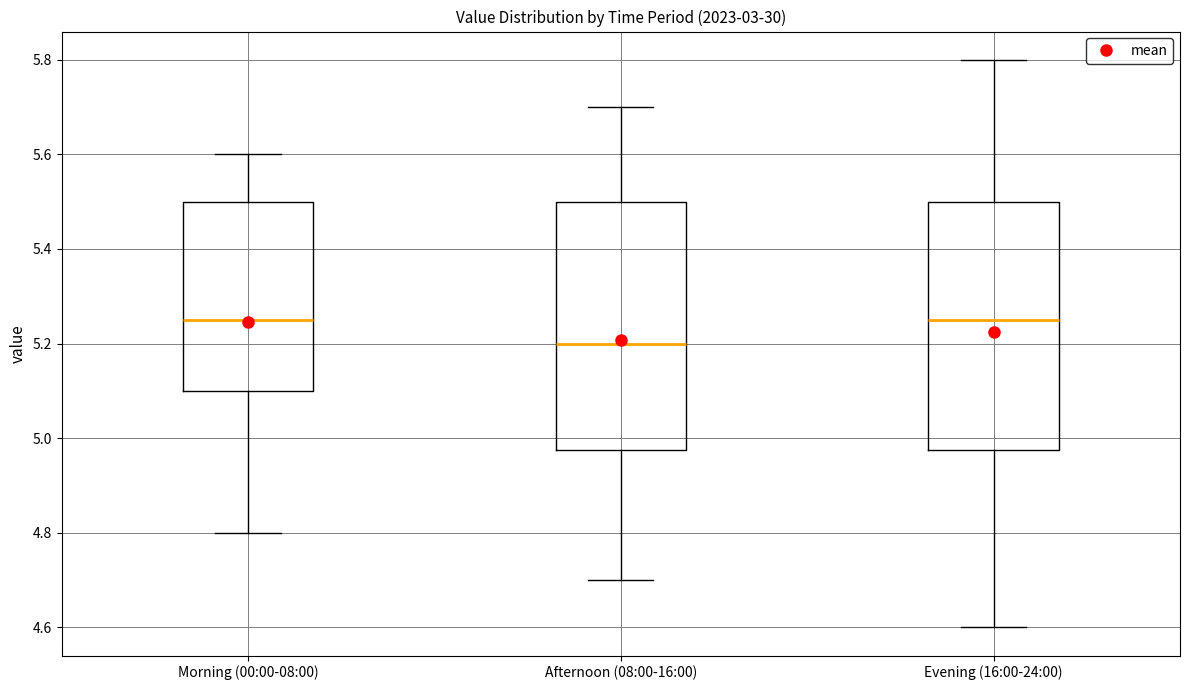

Reading left to right, read every box against the y-axis: the position of its median line, the range the box covers, and the ends of its whiskers. The values are not printed on the chart, so give them approximately, as read against the axis.

Morning (00:00-08:00): median 5.26, box 5.10 to 5.50, whiskers 4.80 to 5.60
Afternoon (08:00-16:00): median 5.20, box 4.98 to 5.50, whiskers 4.70 to 5.70
Evening (16:00-24:00): median 5.26, box 4.98 to 5.50, whiskers 4.60 to 5.80